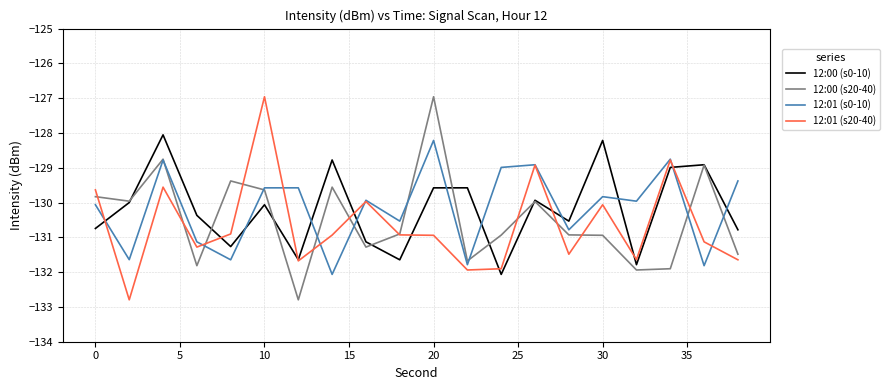

What is the maximum value for 12:01 (s20-40)?

-127.0